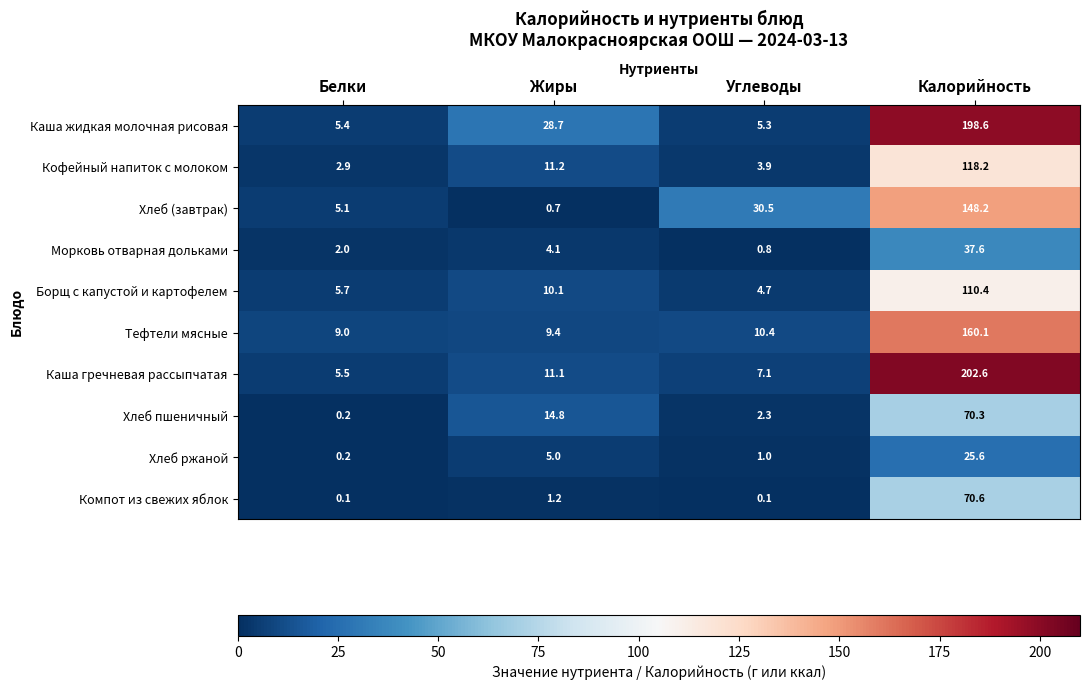

The Борщ с капустой и картофелем series shows 10.1 at Жиры. True or false?

True